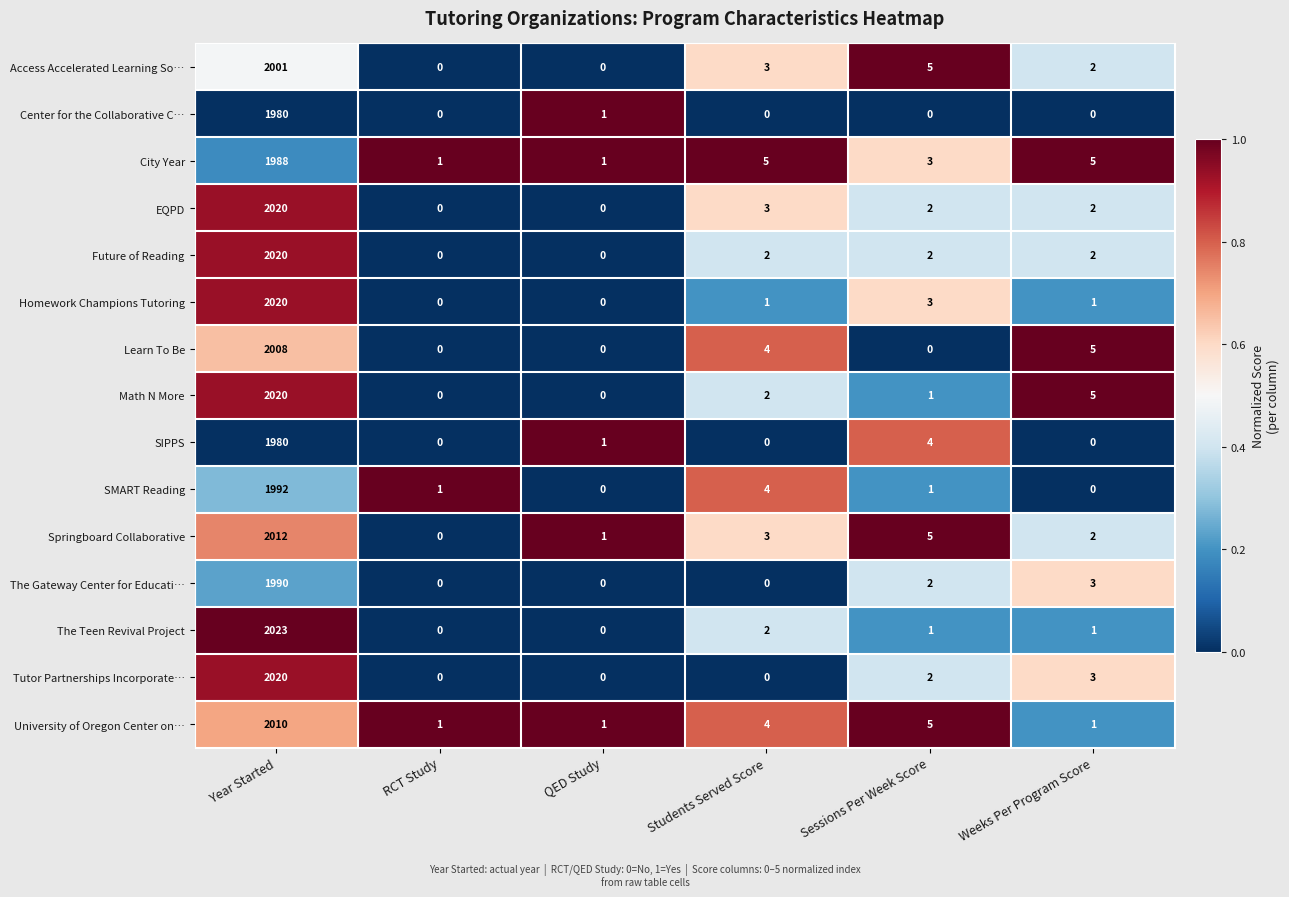

What is the maximum value shown in the chart?

2023